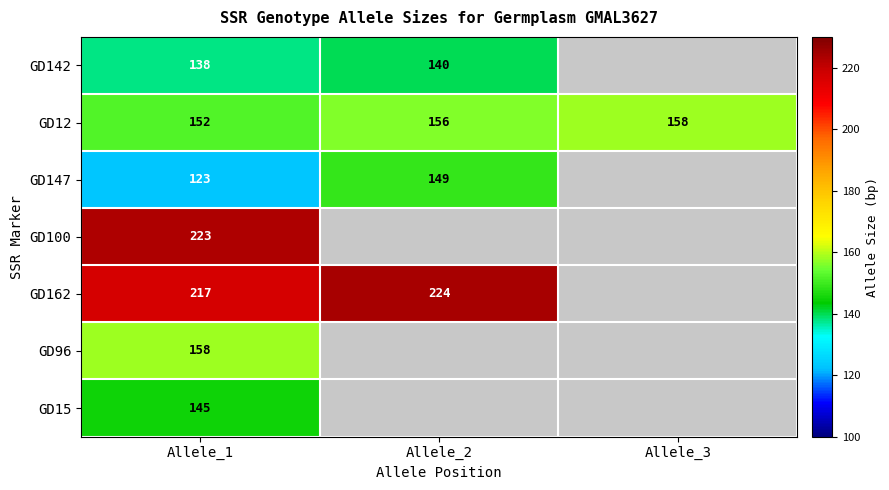

What is the sum of all GD12 values?

466